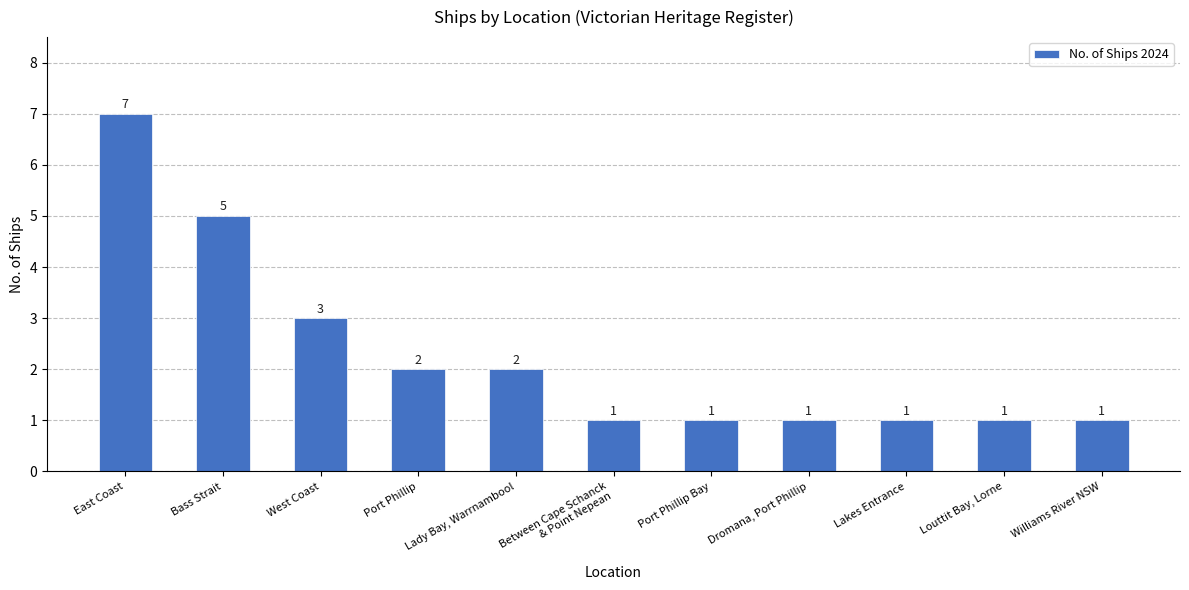

At which category does the chart reach its peak across all series?

East Coast